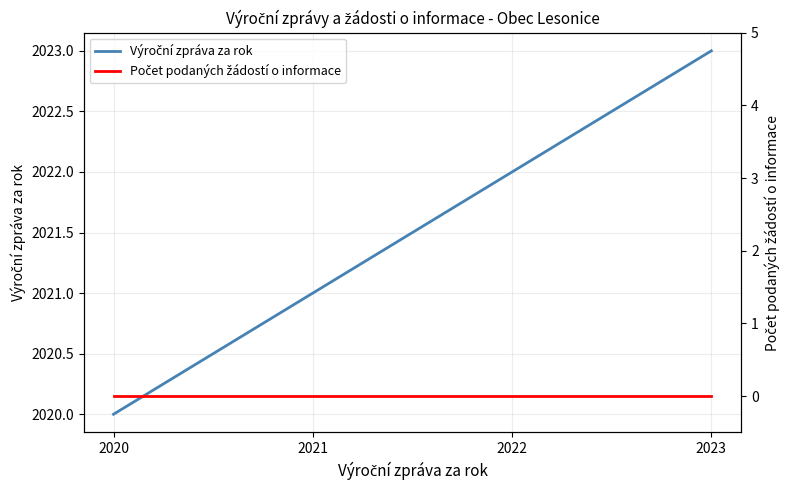

How many series are shown in this chart?

2